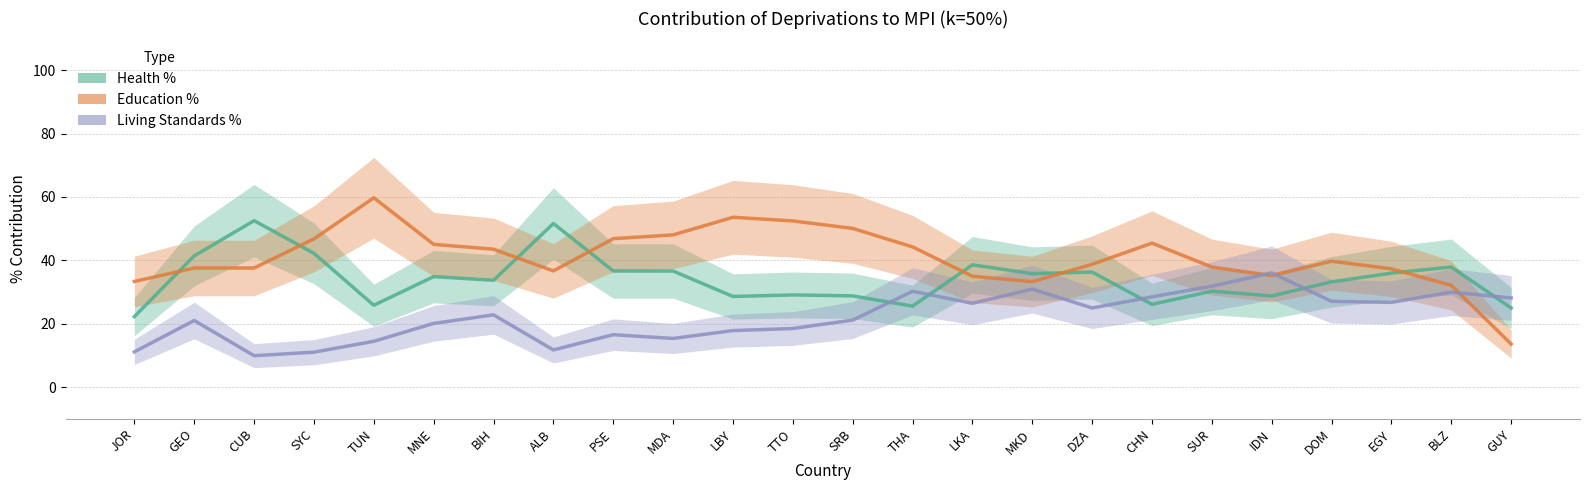

Where do Education % and Health % first cross each other?

JOR and GEO